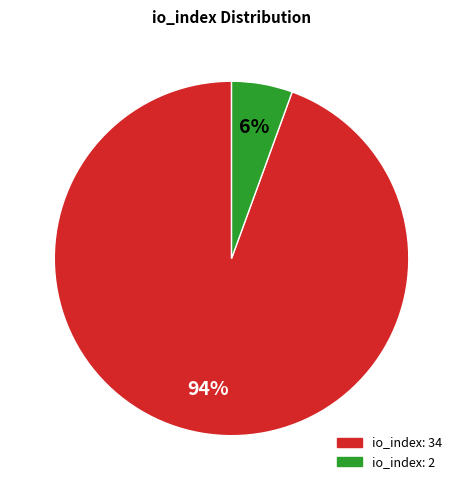

To the nearest percent, what is the average slice percentage?

50%